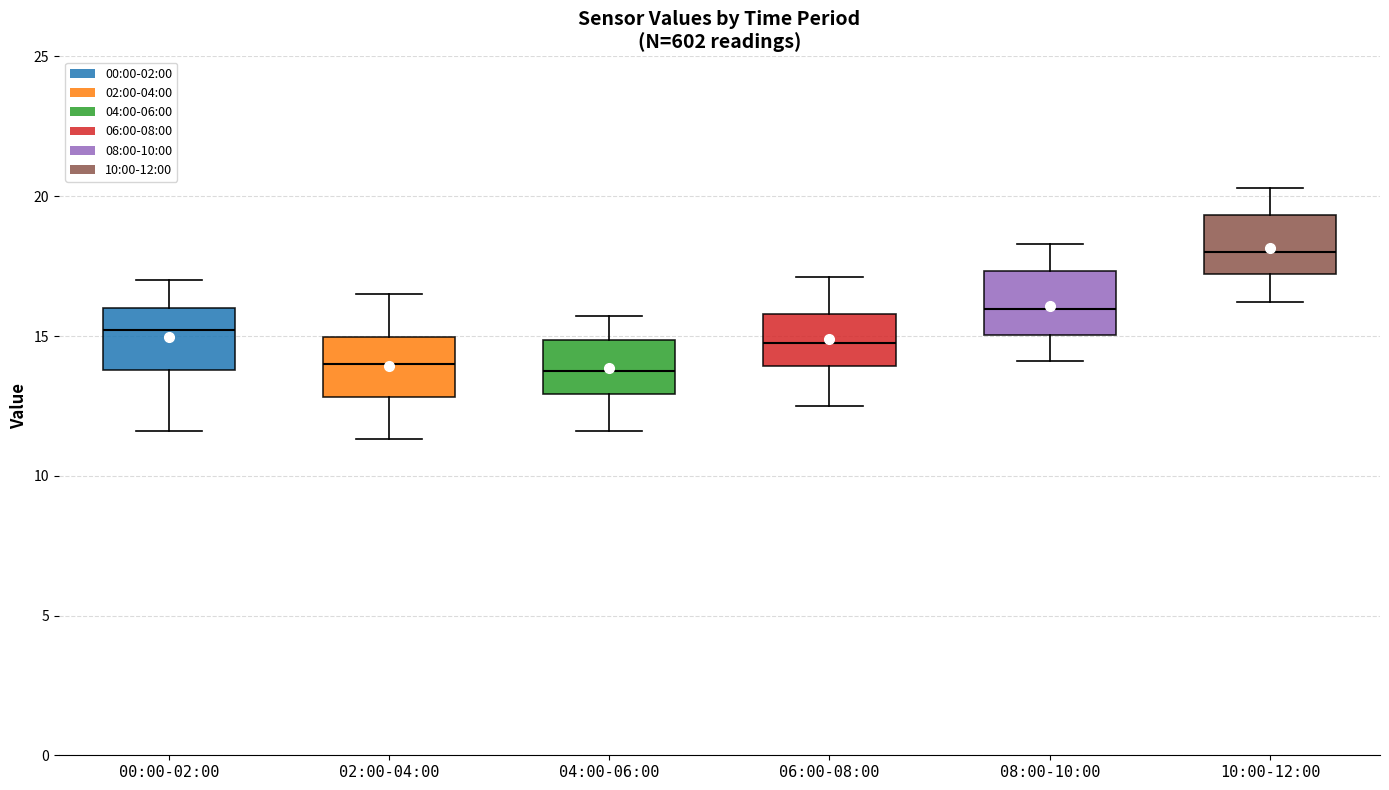

Where is the upper edge of the box for 10:00-12:00 on the y-axis? The values are not printed on the chart, so give them approximately, as read against the axis.

19.5